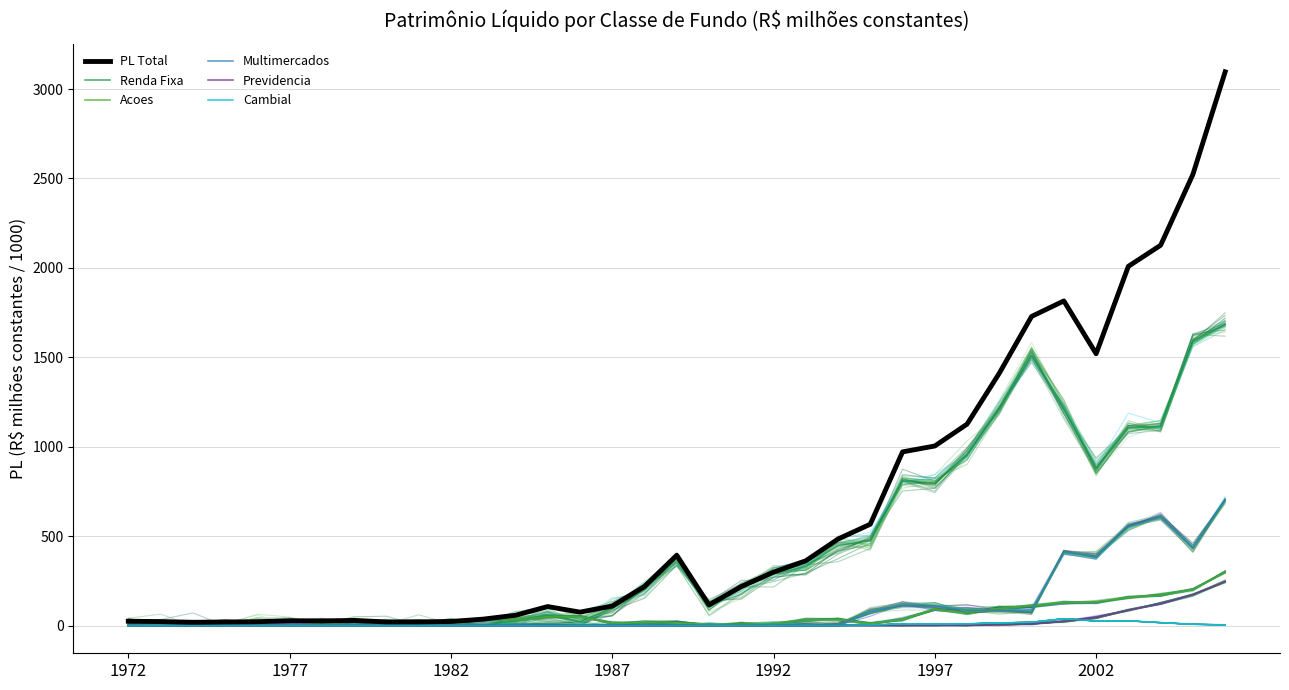

What is the highest value of the PL Total series?

3096.0